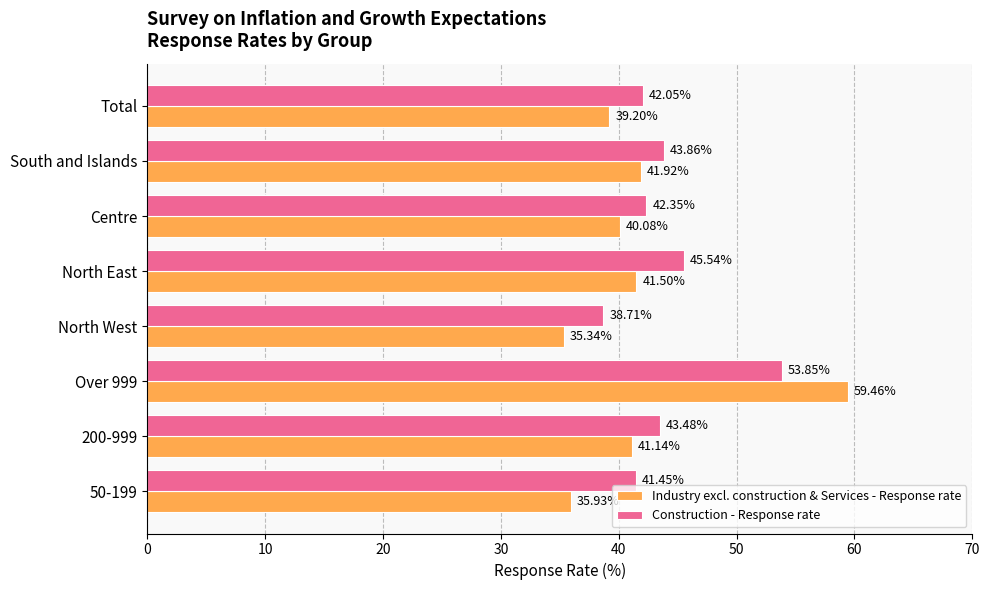

Which series has the largest range (max minus min)?

Industry excl. construction & Services - Response rate